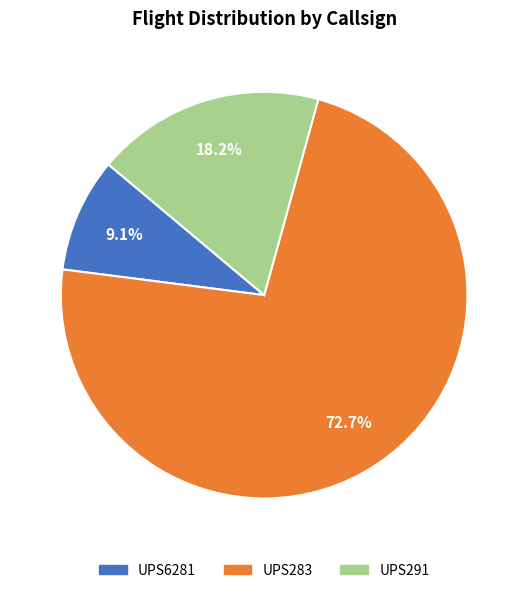

To the nearest percent, what portion does UPS291 represent?

18%